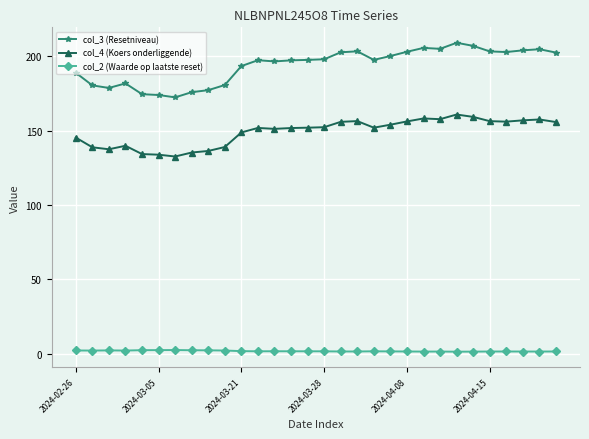

True or false: col_3 (Resetniveau) and col_2 (Waarde op laatste reset) cross at least once.

False